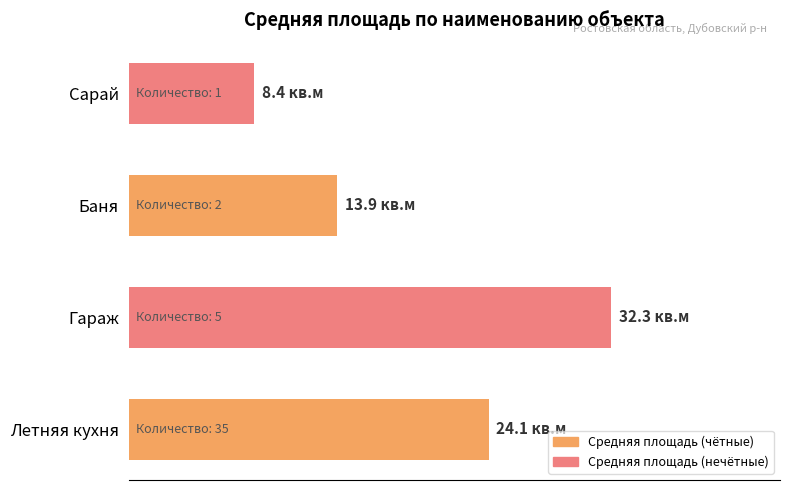

Rank the categories by value from lowest to highest.

Сарай, Баня, Летняя кухня, Гараж